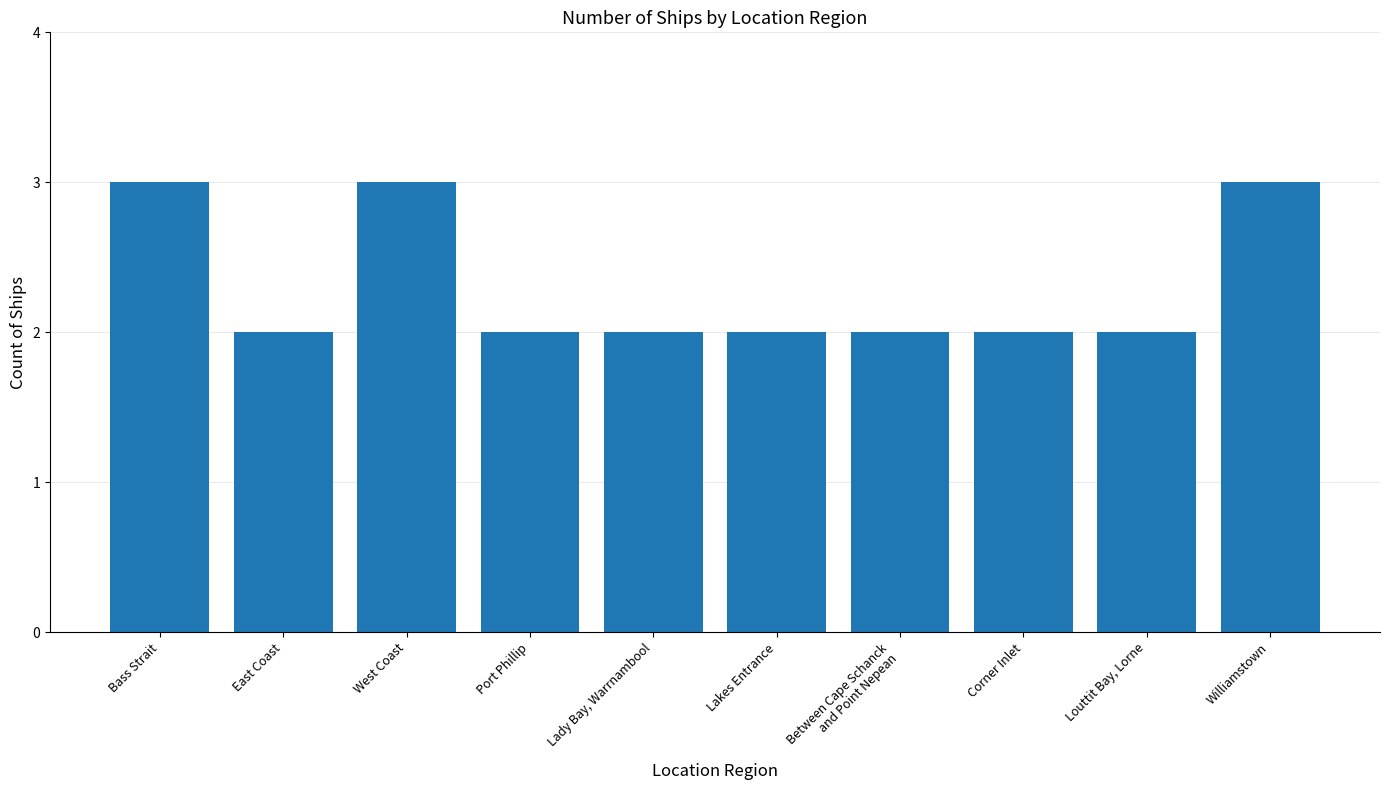

The chart shows a value of 3 at Louttit Bay, Lorne. True or false?

False